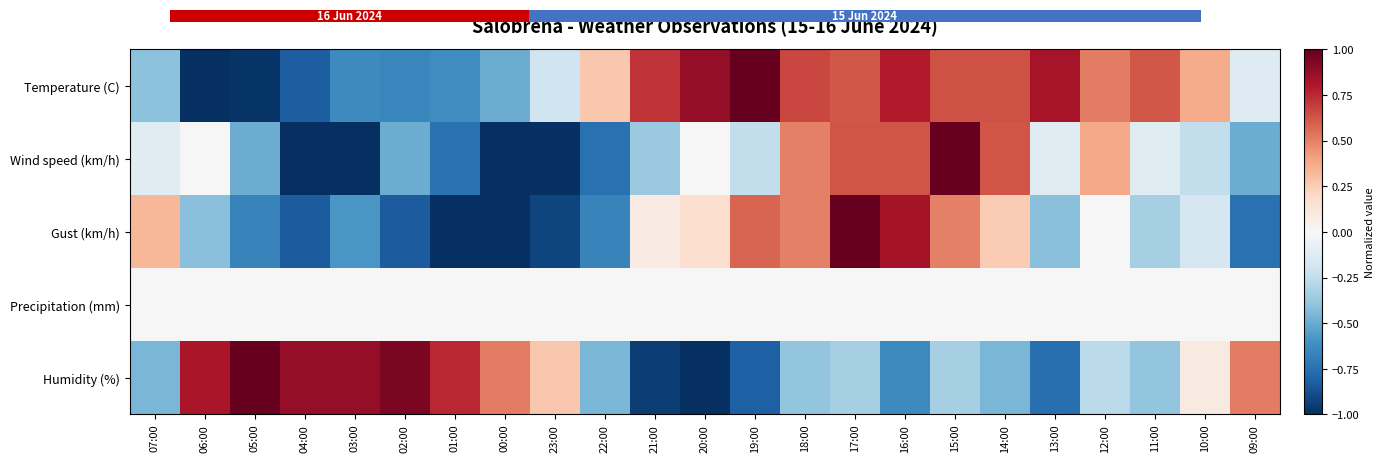

Between 06:00 and 14:00, which is larger?

14:00